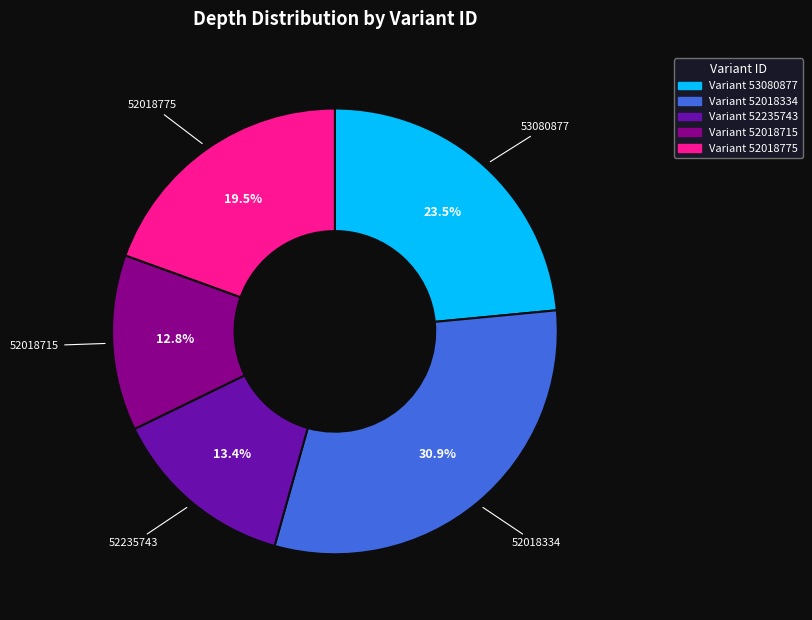

Does any single category account for the majority?

No